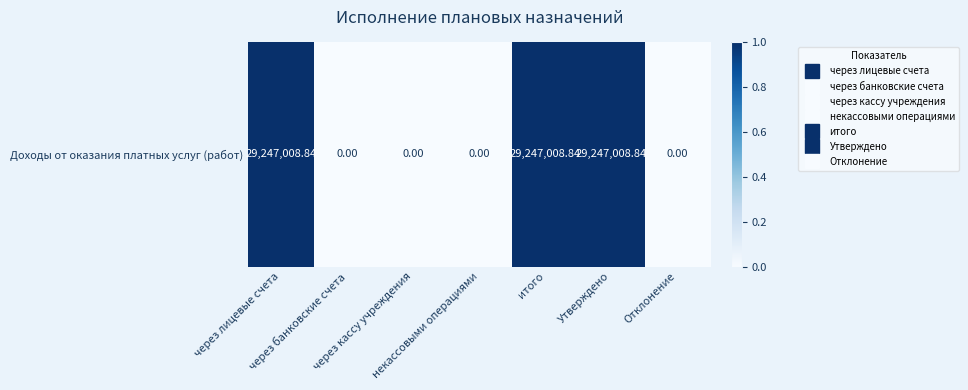

What is the sum of all values?

3